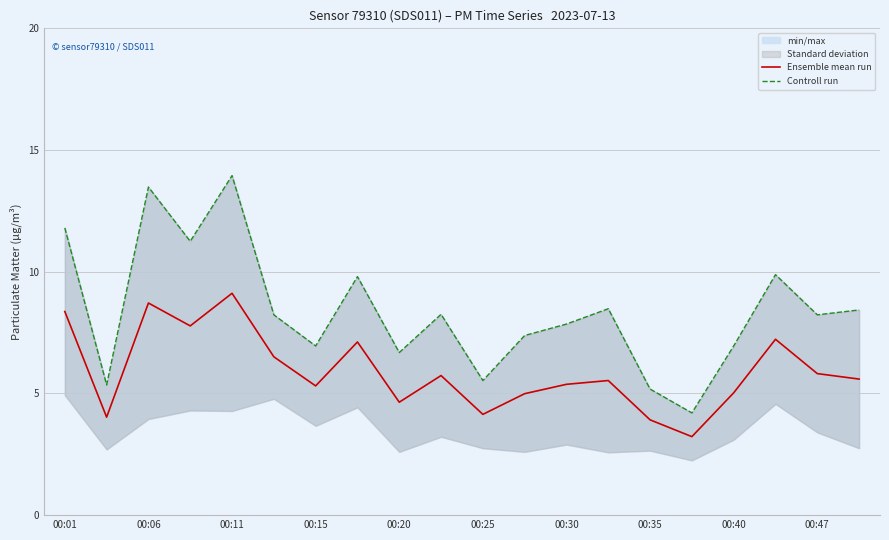

True or false: Controll run and Ensemble mean run cross at least once.

False